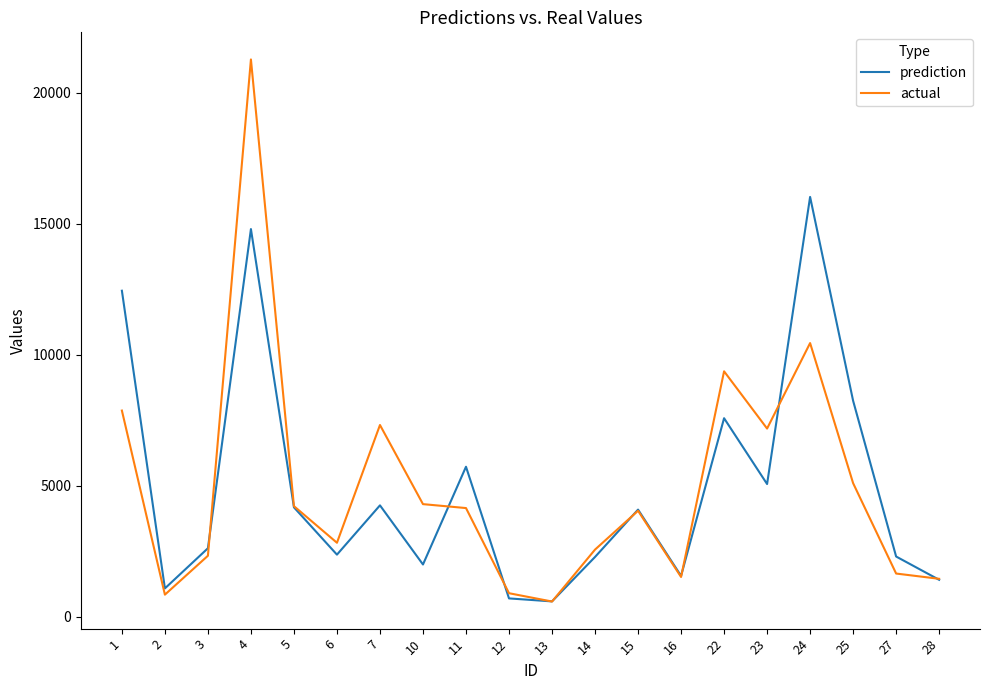

The value of prediction at 3 is 1702.0. True or false?

False